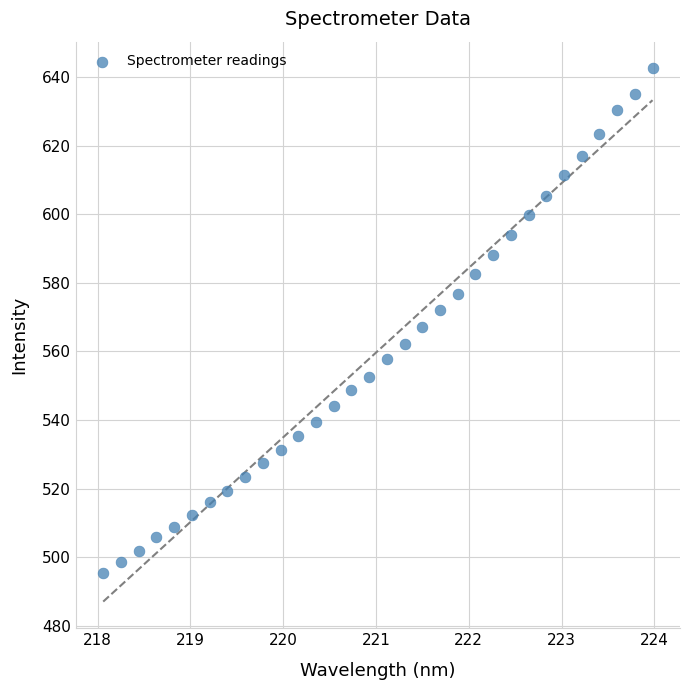

What is the range of X values (max minus min)?

5.9